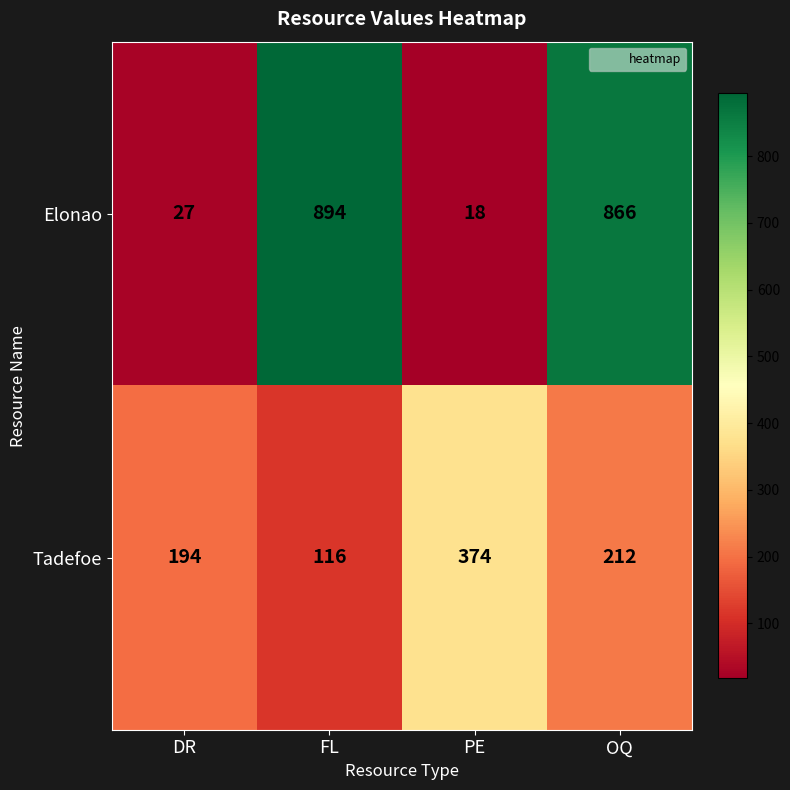

What is the total value across all series at PE?

392